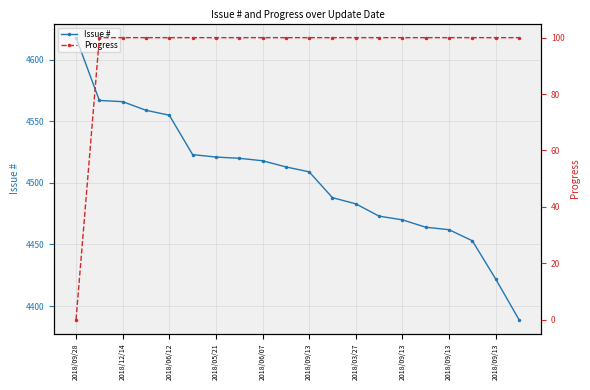

What are all the series names shown in the legend?

Issue #, Progress